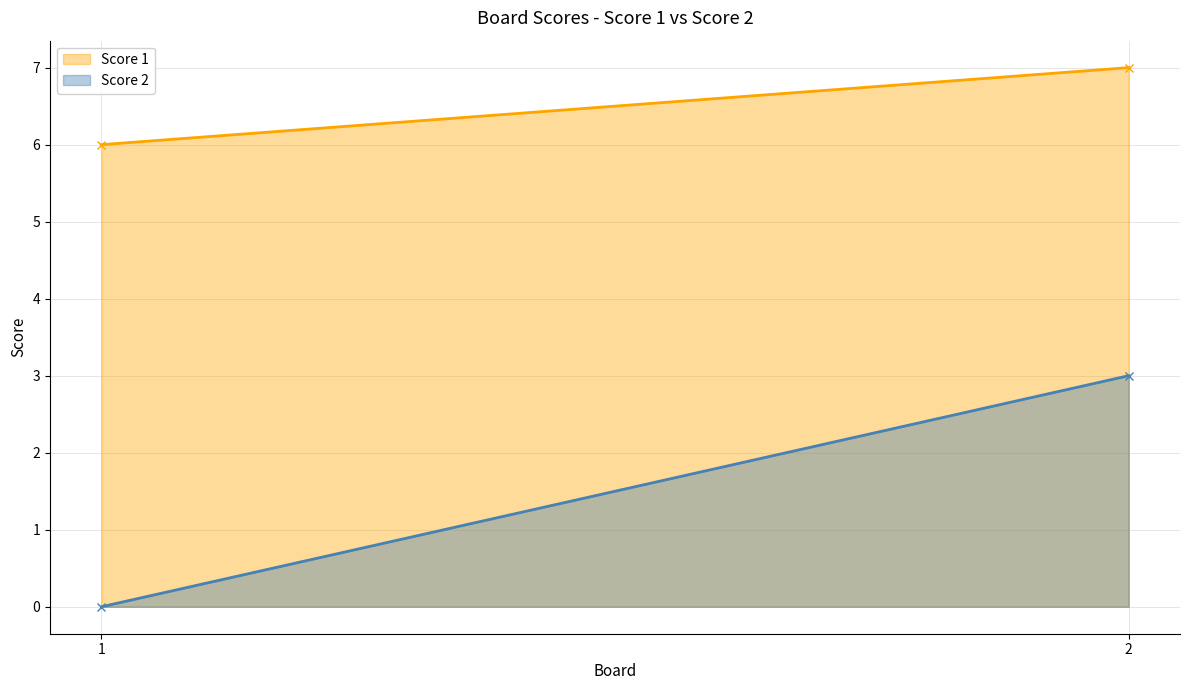

How many values in the Score 1 series are below 7?

1